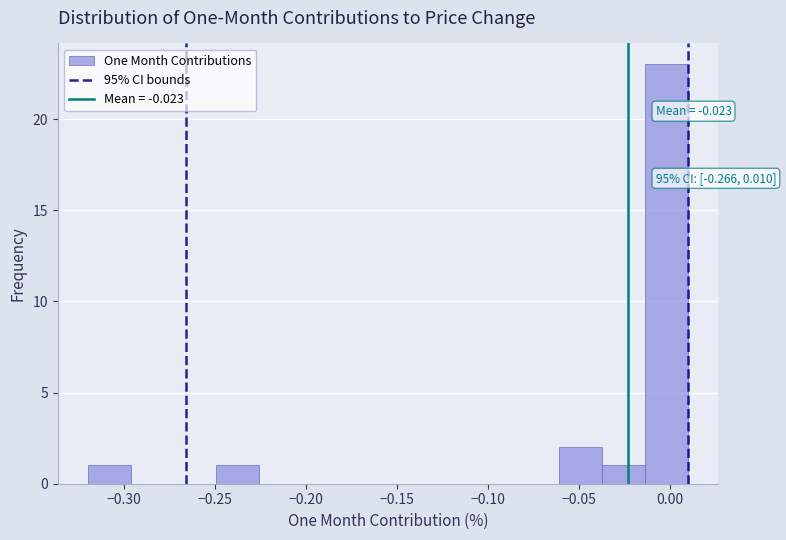

Over which range of the x-axis is the bar tallest?

-0.015 to 0.010